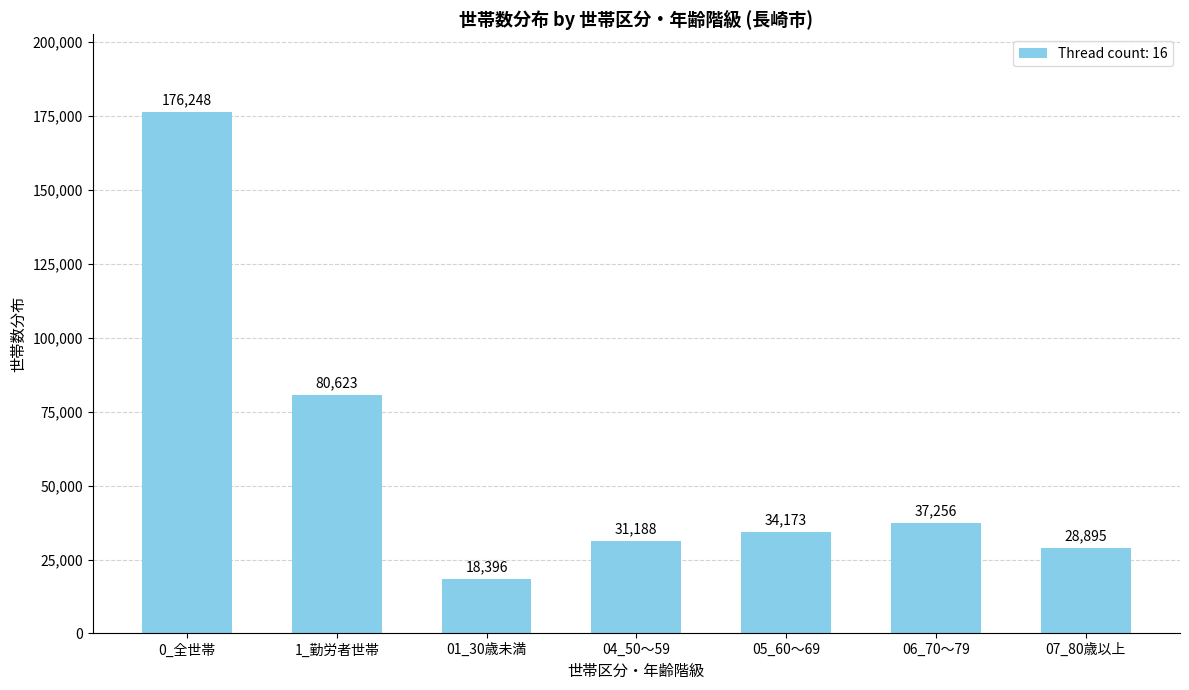

Where does the data first go above 34173?

0_全世帯